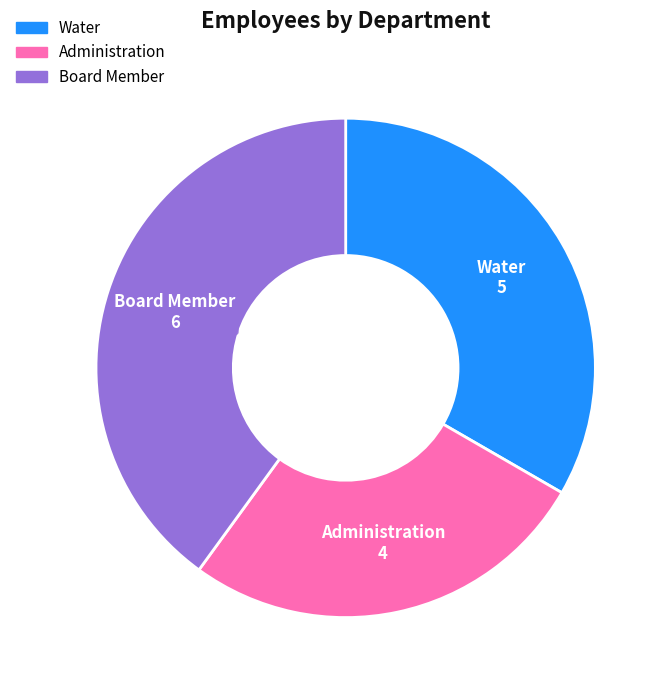

Is there any slice that represents more than half of the pie?

No